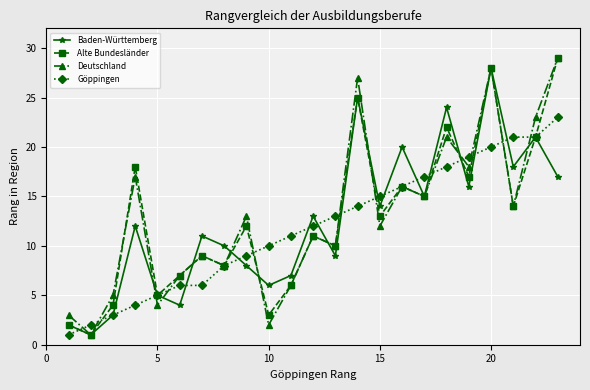

What is the sum of all Deutschland values?

299